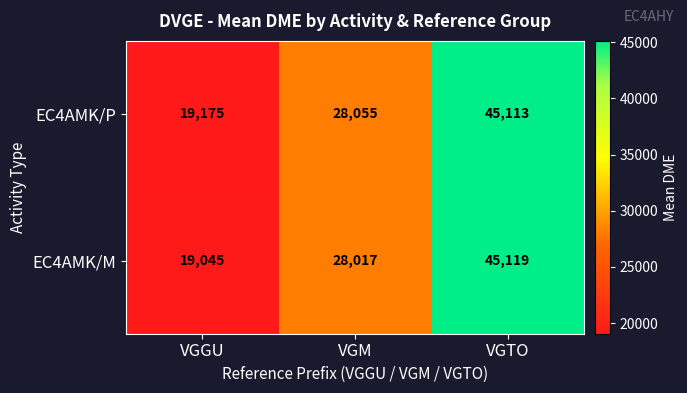

How many categories are shown in the chart?

3